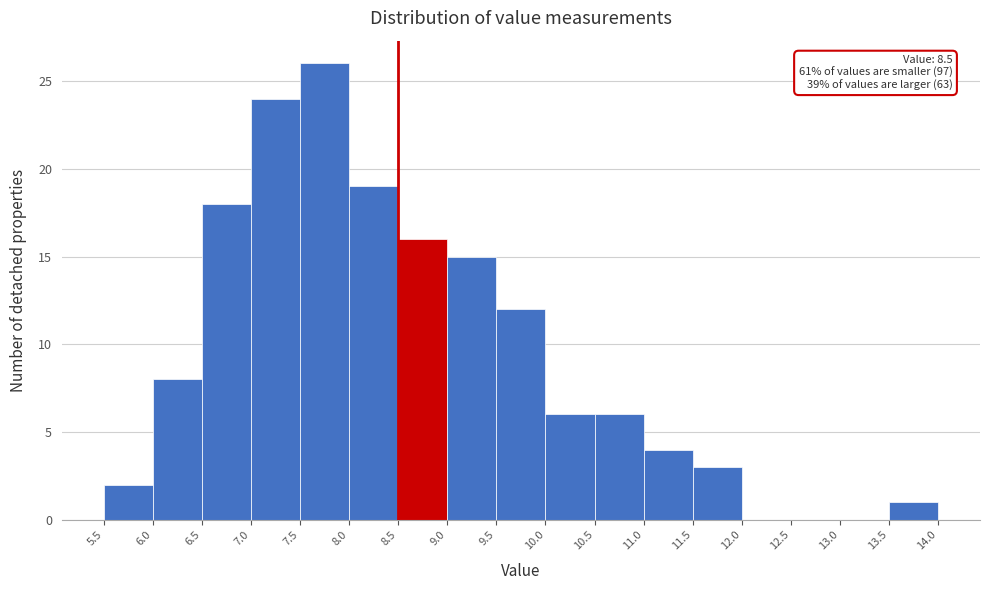

Over which range of the x-axis is the bar tallest?

7.5 to 8.0